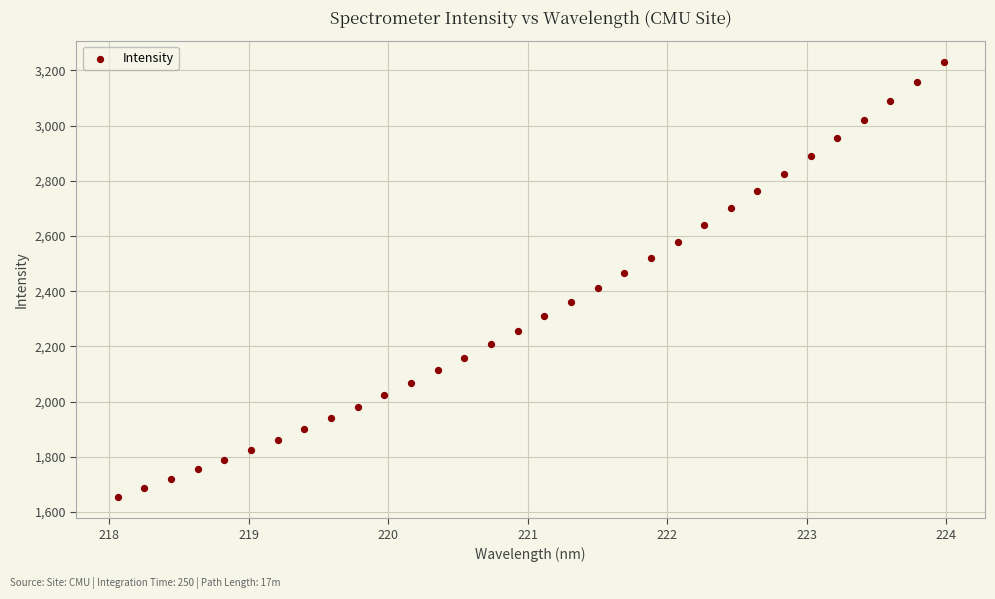

What is the range of Y values (max minus min)?

1573.7